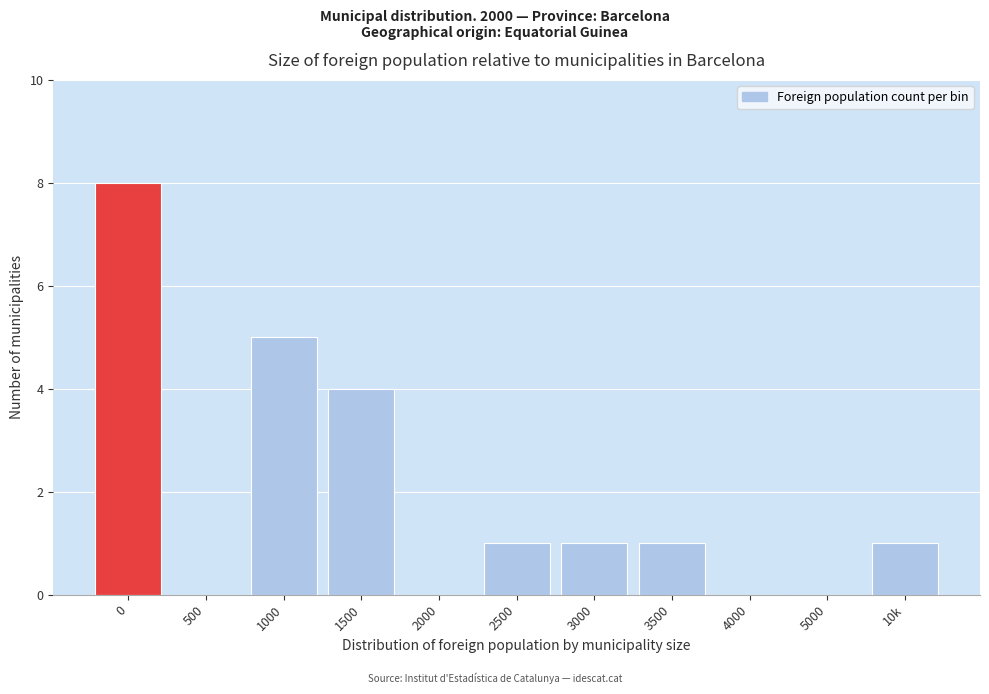

Reading left to right, what are all the values shown in this chart?

0=8	500=0	1000=5	1500=4	2000=0	2500=1	3000=1	3500=1	4000=0	5000=0	10k=1